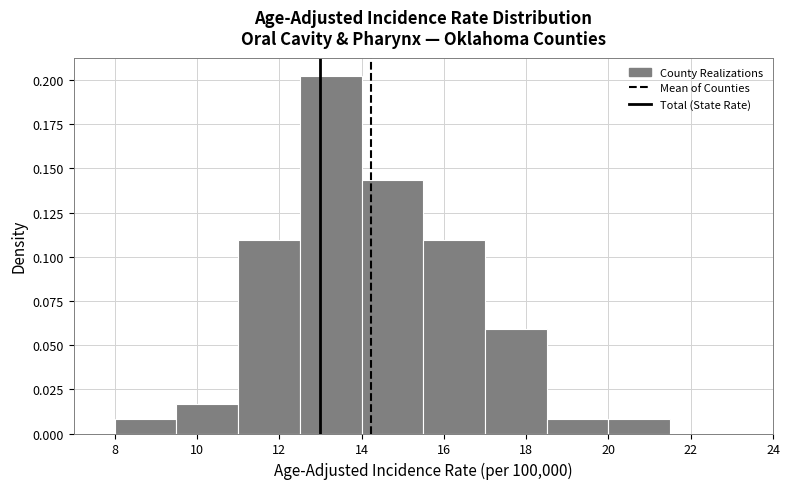

Reading left to right, transcribe this chart: for each bar, give the range it covers on the x-axis and its height. Neither the bar edges nor the heights are printed on the chart, so give them approximately, as read against the axes.

8.0 to 9.5: 0.010
9.5 to 11.0: 0.015
11.0 to 12.5: 0.110
12.5 to 14.0: 0.205
14.0 to 15.5: 0.145
15.5 to 17.0: 0.110
17.0 to 18.5: 0.060
18.5 to 20.0: 0.010
20.0 to 21.5: 0.010